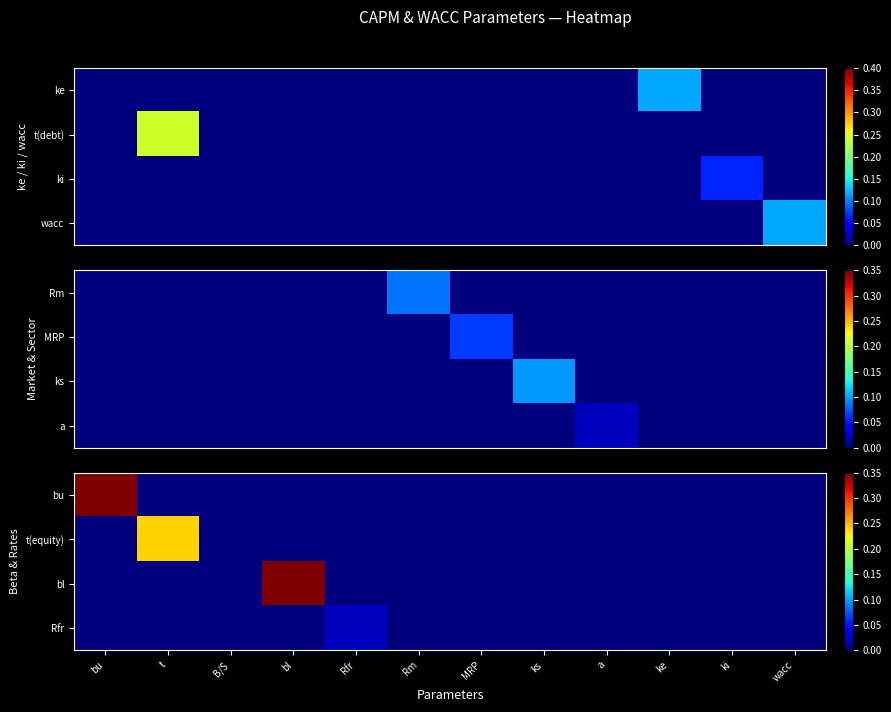

The value of bu at a is 0.0. True or false?

True